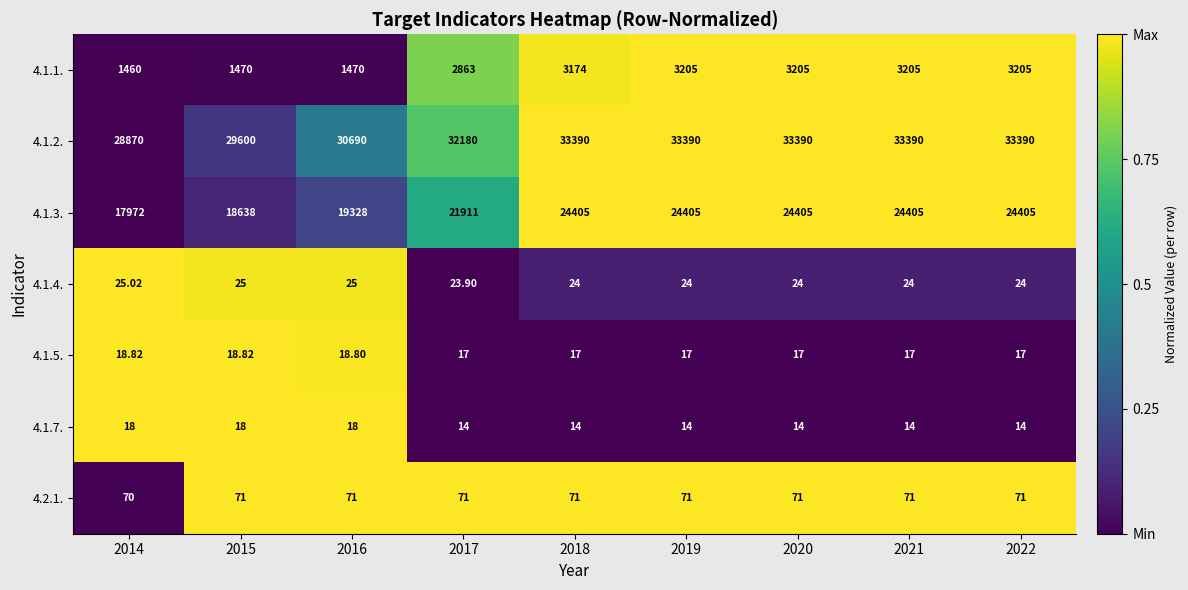

Is the value of 4.2.1. at 2017 greater than the value of 4.1.2. at 2018?

No